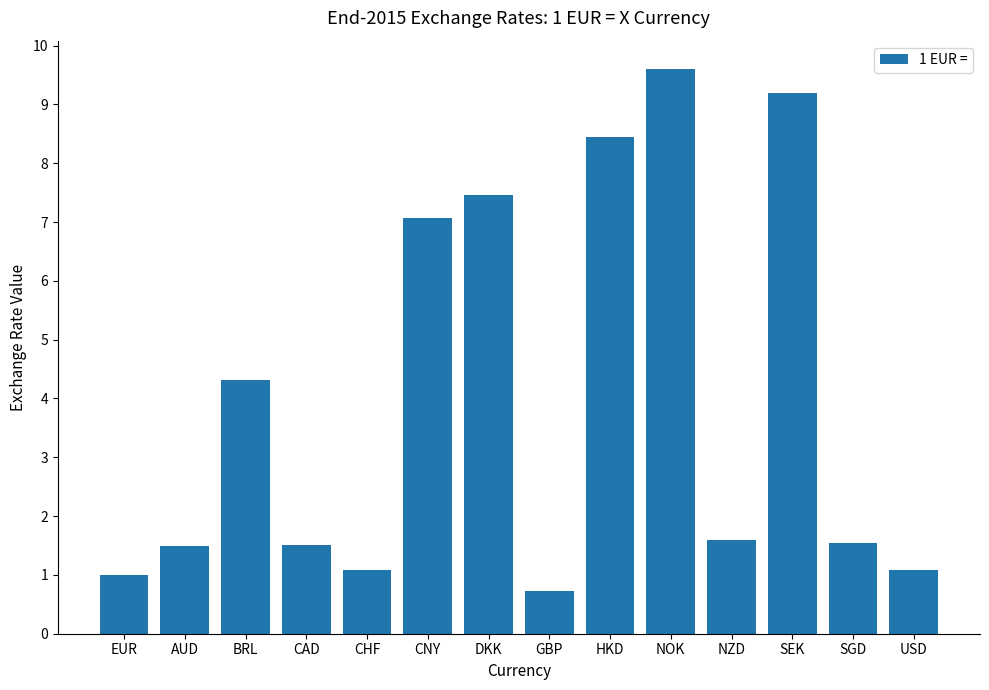

What is the difference between the values at NOK and USD?

8.5